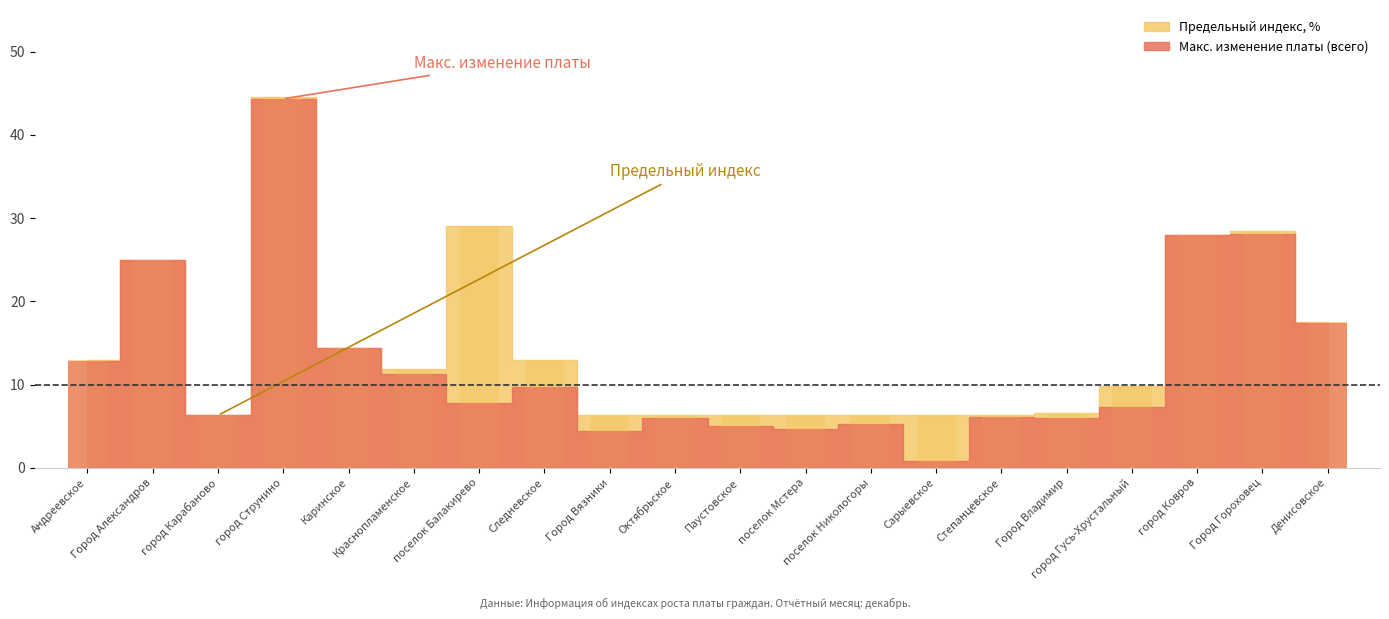

List the series in order of their peak value, highest first.

Предельный индекс, %, Макс. изменение платы (всего)